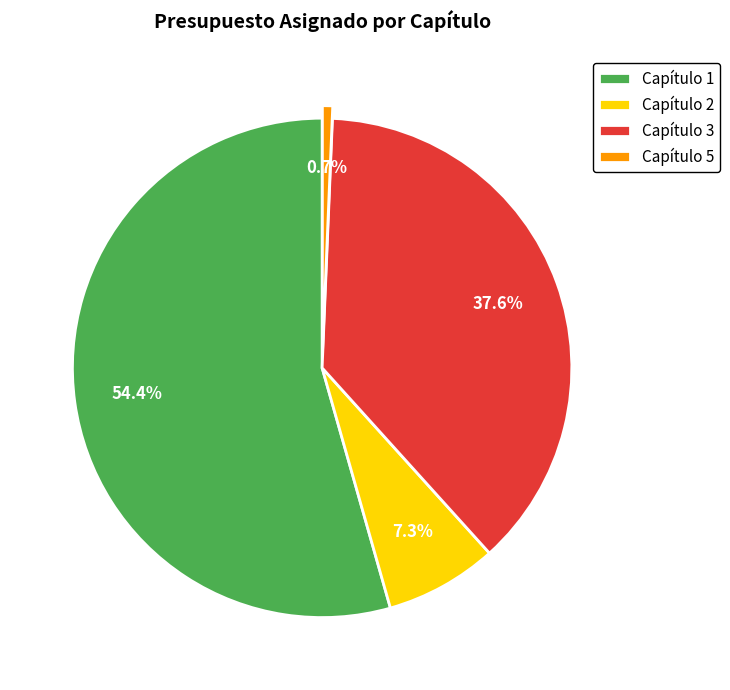

Is Capítulo 3 the majority of the pie?

No